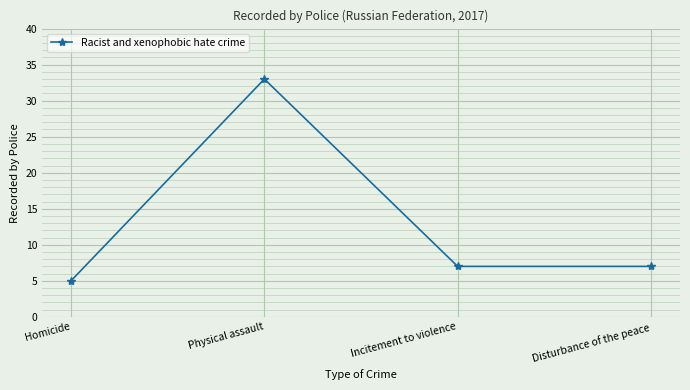

Approximately how many times larger is the value at Physical assault compared to Incitement to violence?

4.7